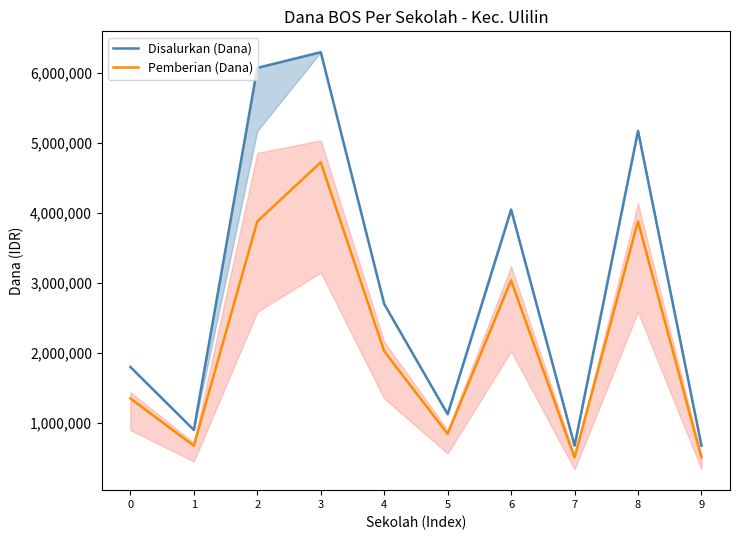

Between 5 and 1, which is larger?

5